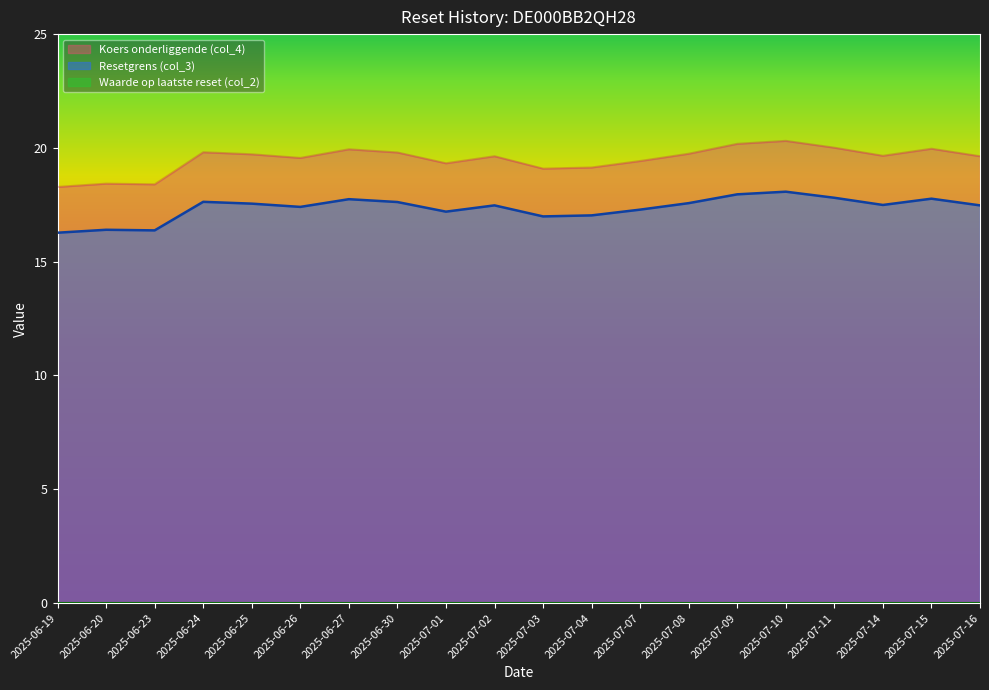

Which series has the largest range (max minus min)?

Koers onderliggende (col_4)